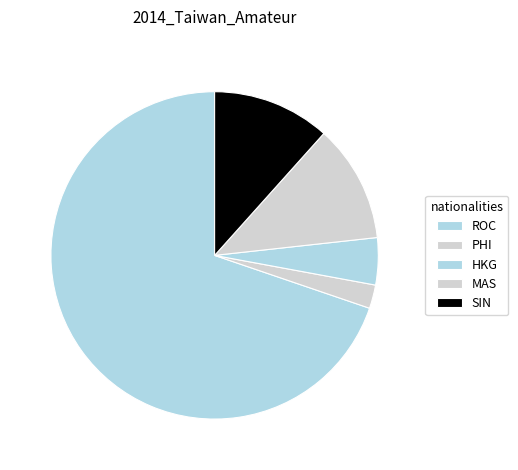

Count the number of slices in the pie.

5